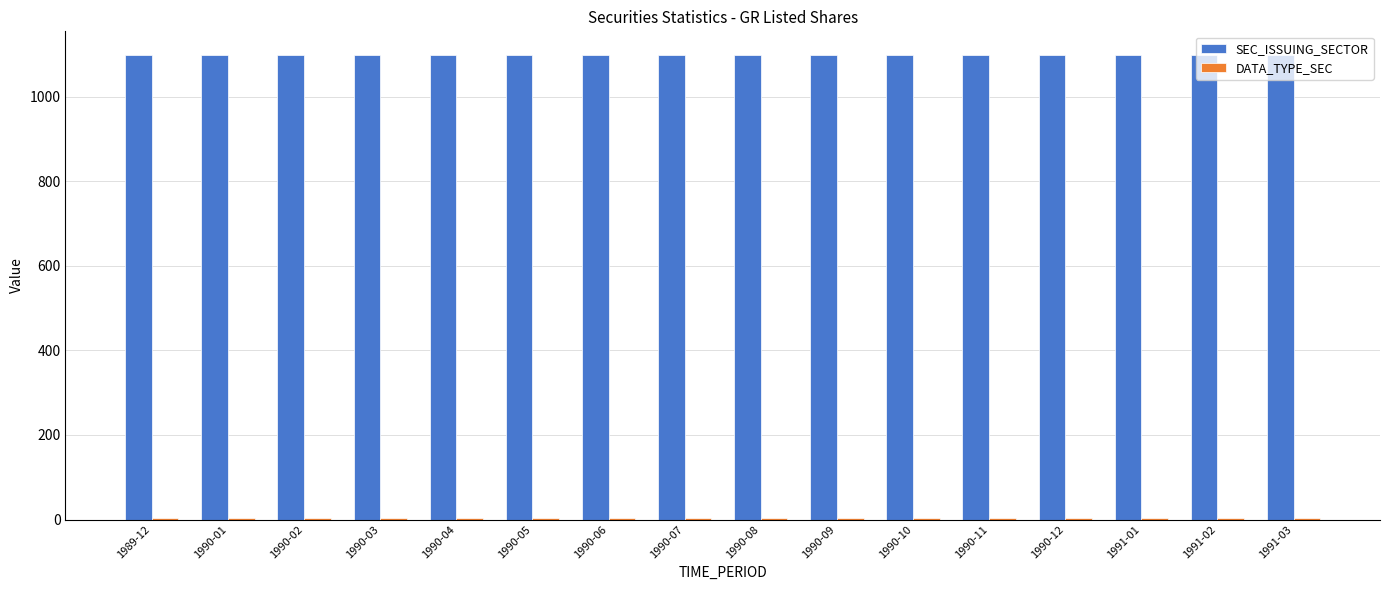

What is the maximum value shown in the chart?

1100